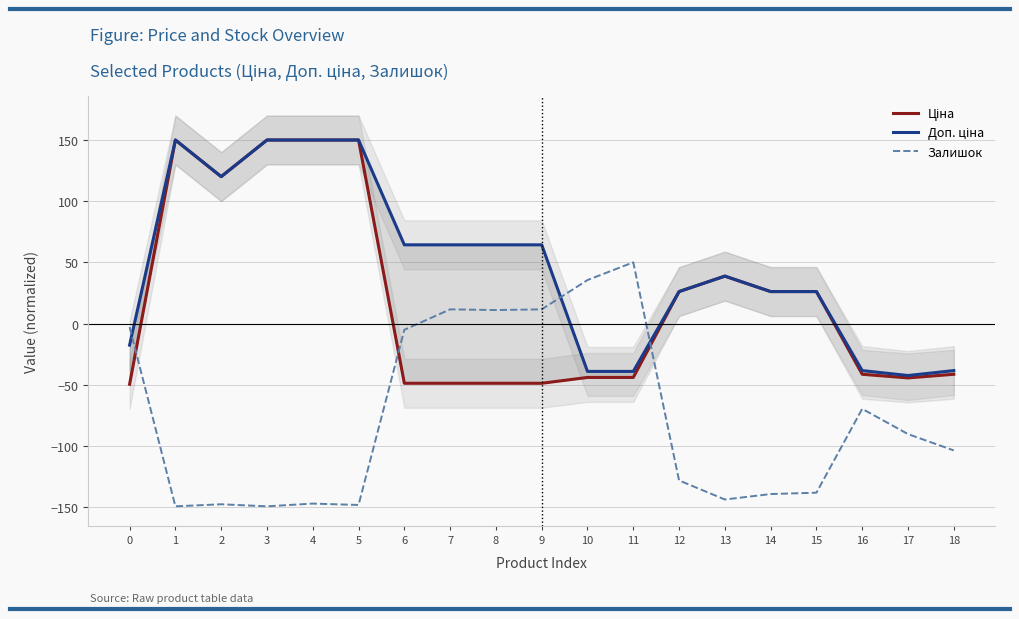

Is this an area chart (filled region under the line)?

No